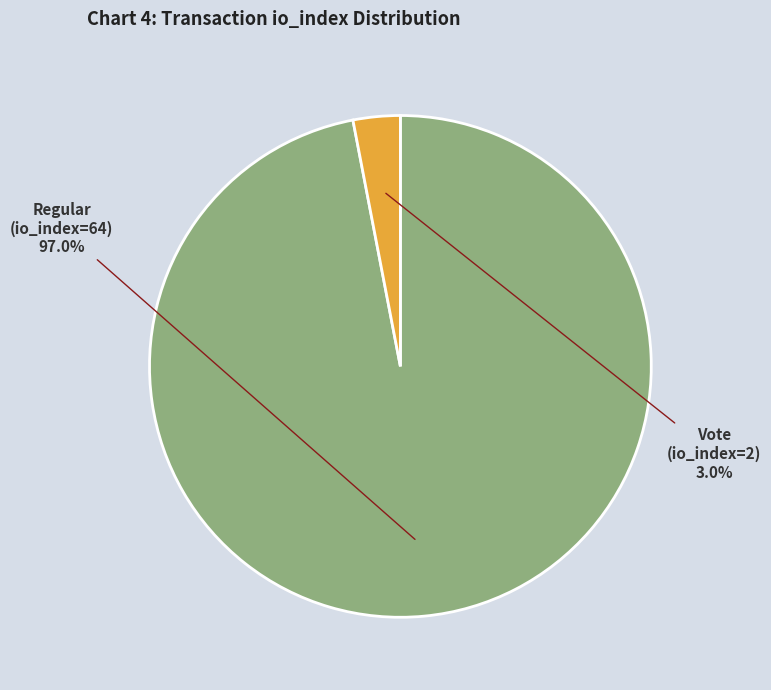

Between Vote (io_index=2) and Regular (io_index=64), which is larger?

Regular (io_index=64)